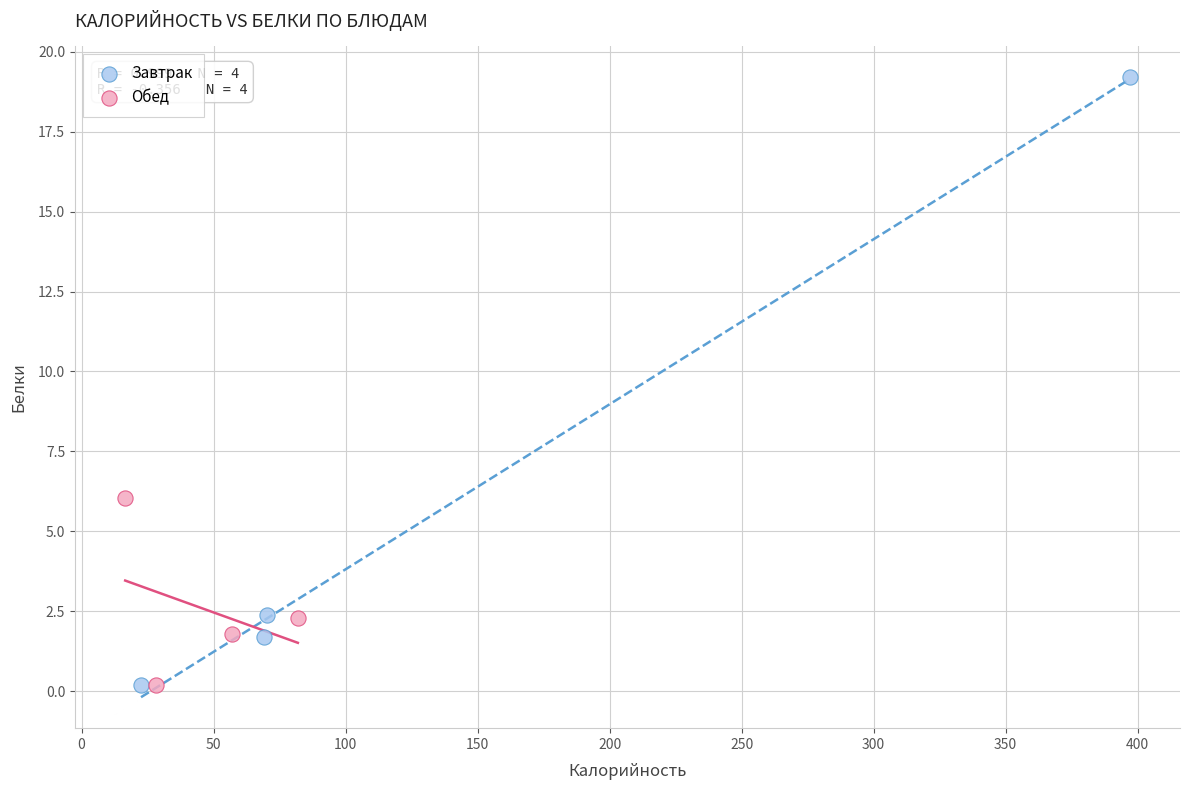

Which series has the largest Y range (max minus min)?

Завтрак